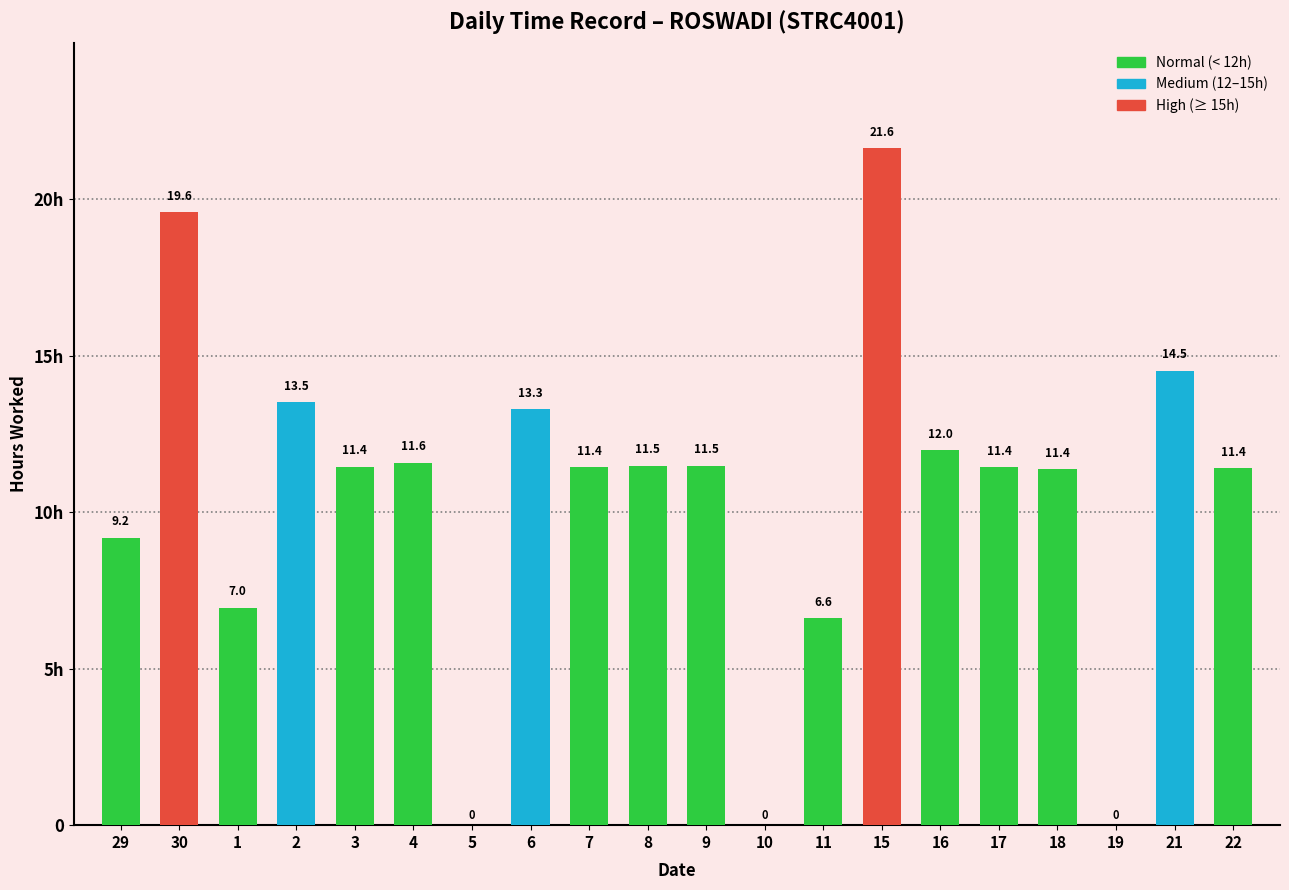

Are the bars horizontal?

No